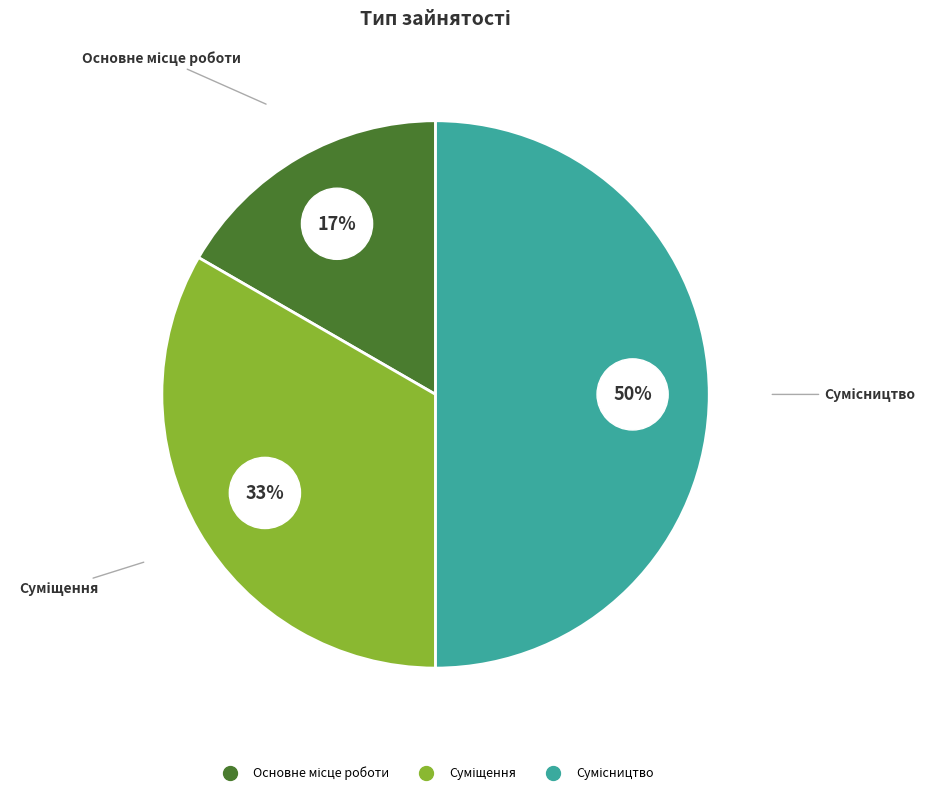

What is the total percentage of Суміщення and Сумісництво?

83.3%